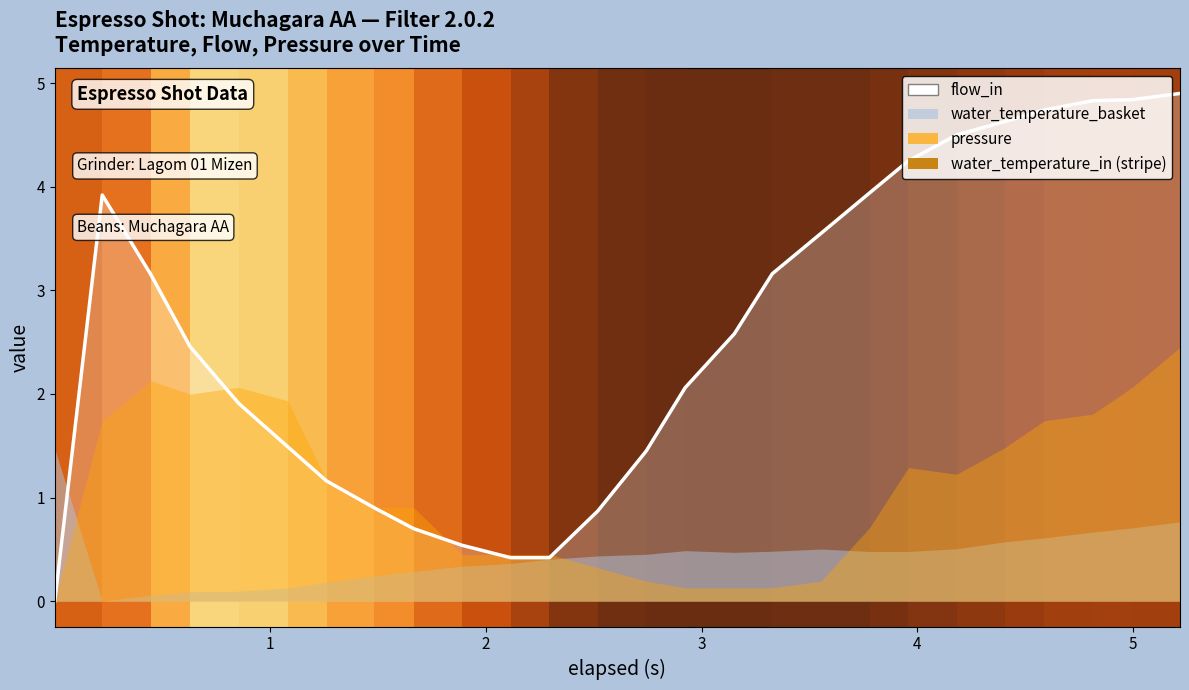

Does the chart have visible grid lines?

No